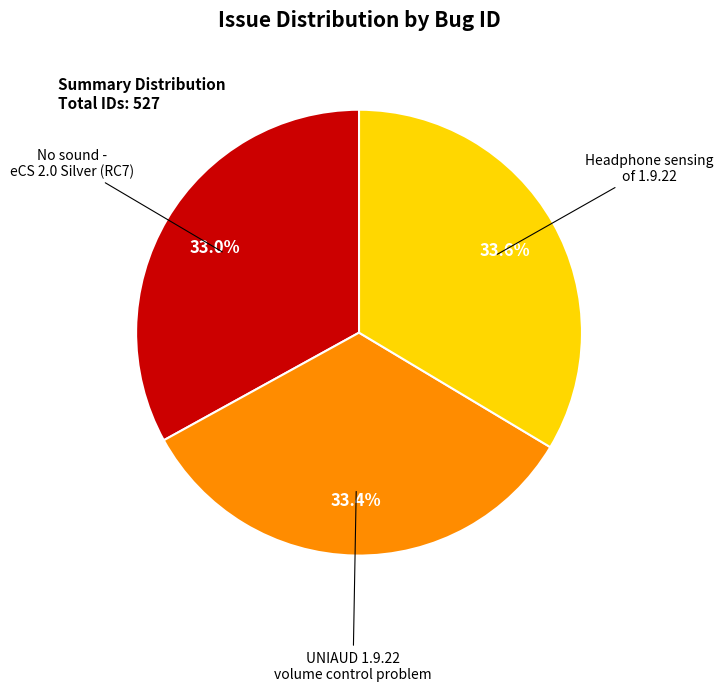

To the nearest percent, what is the difference between the largest and smallest slice percentages?

1%